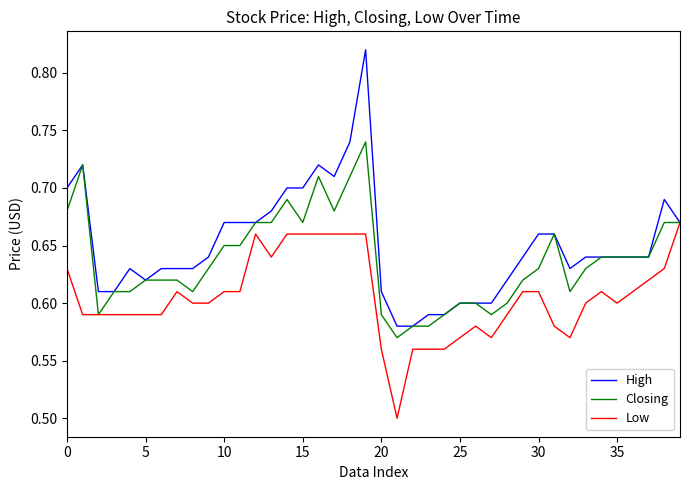

Rank the series by their maximum value, from lowest to highest.

Low, Closing, High